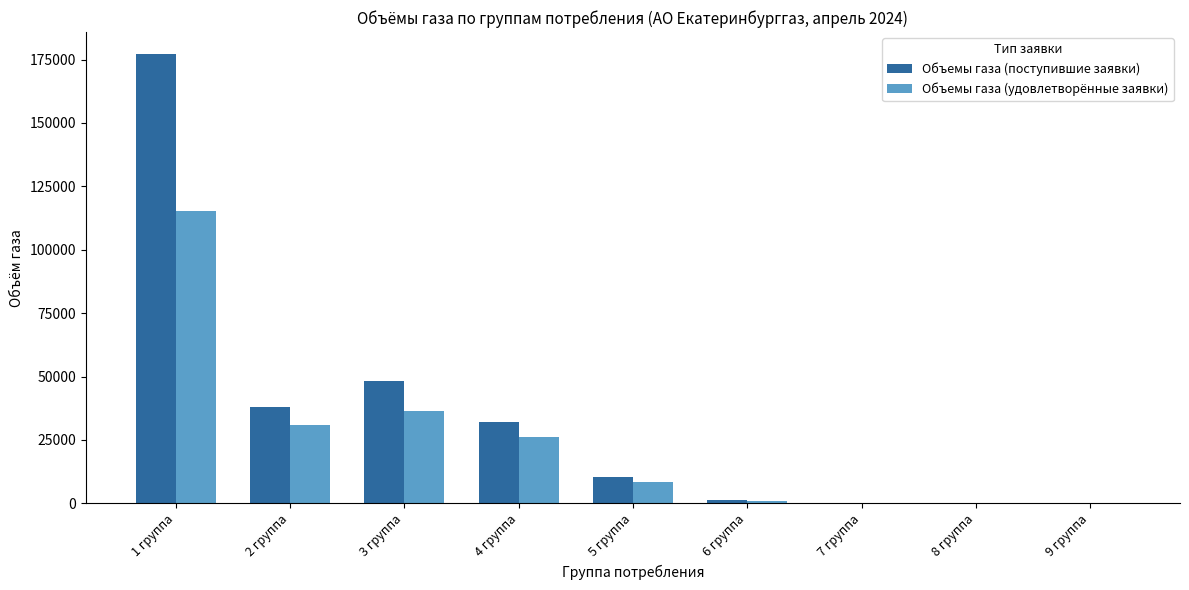

What is the maximum value for Объемы газа (поступившие заявки)?

177000.0